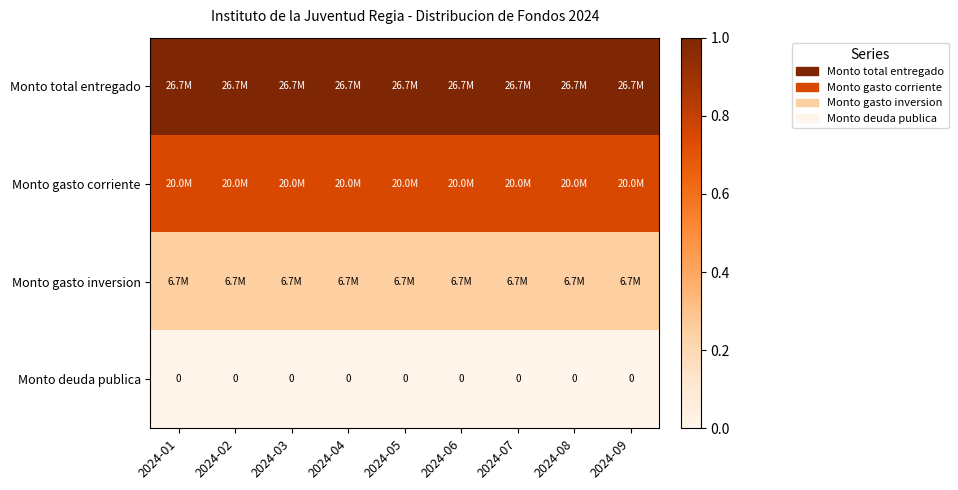

At which category is the sum across all series the highest?

2024-01